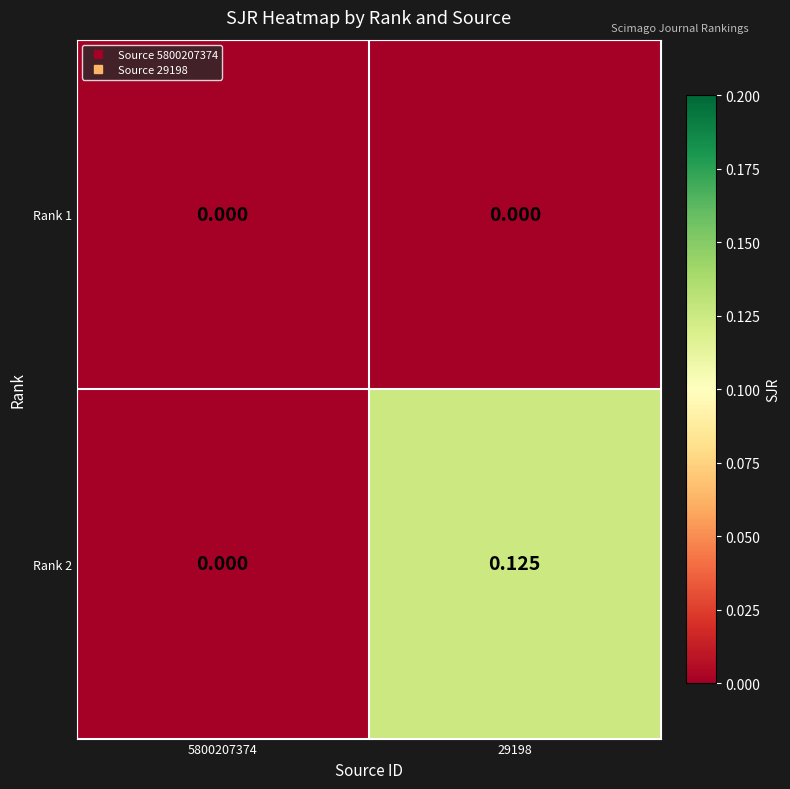

Is the value of Rank 1 at 5800207374 greater than the value of Rank 2 at 29198?

No